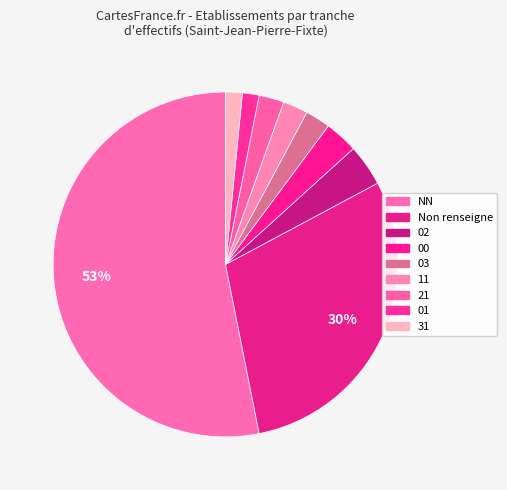

Which category has the biggest portion of the pie?

NN